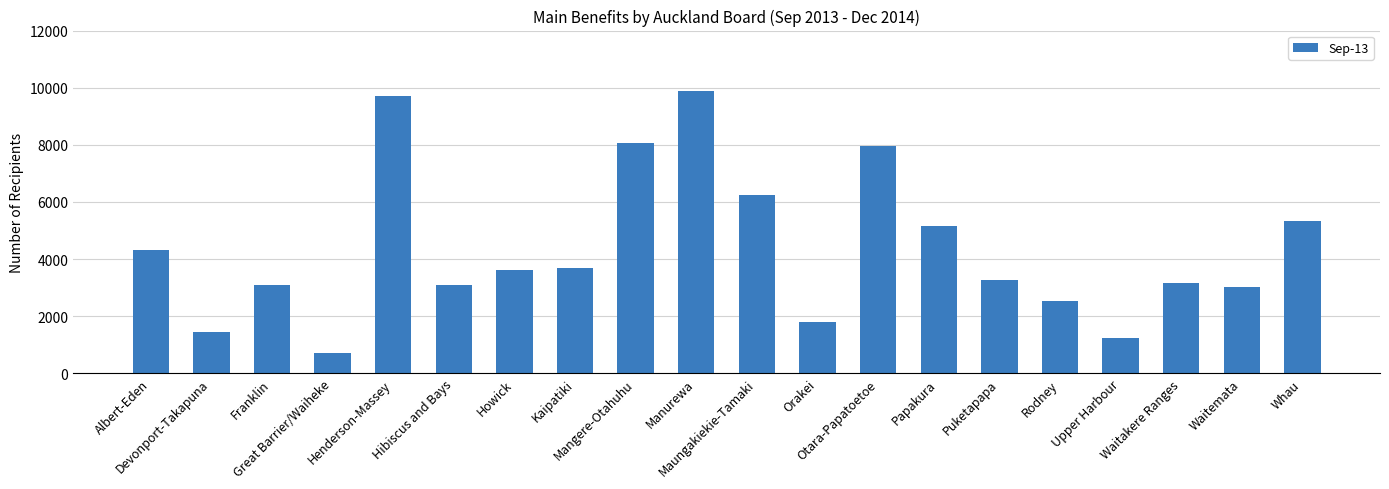

Which has a higher value, Hibiscus and Bays or Otara-Papatoetoe?

Otara-Papatoetoe